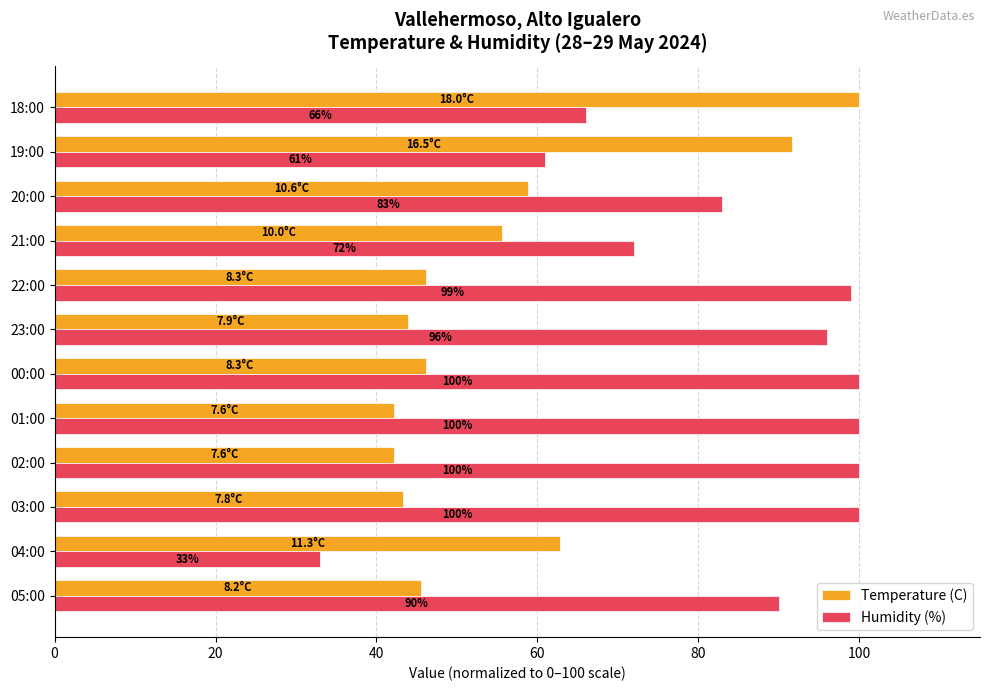

At which label is Temperature (C) closest to 71?

04:00